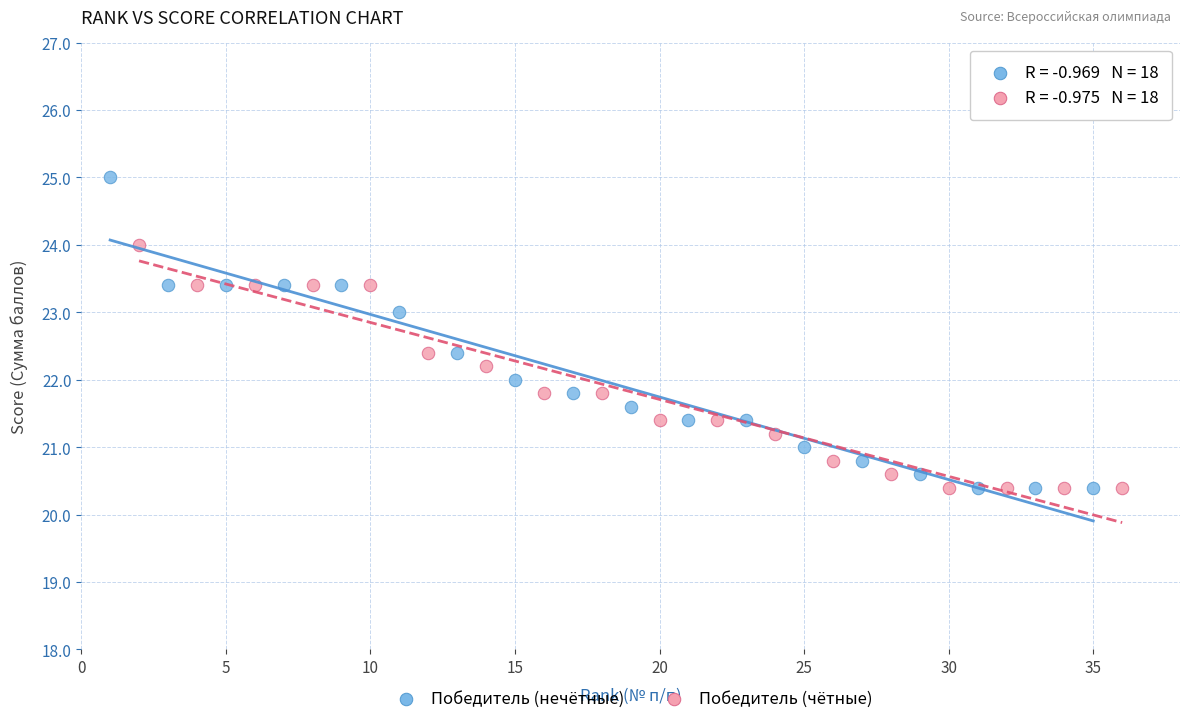

Which series has the largest Y range (max minus min)?

Победитель (нечётные)